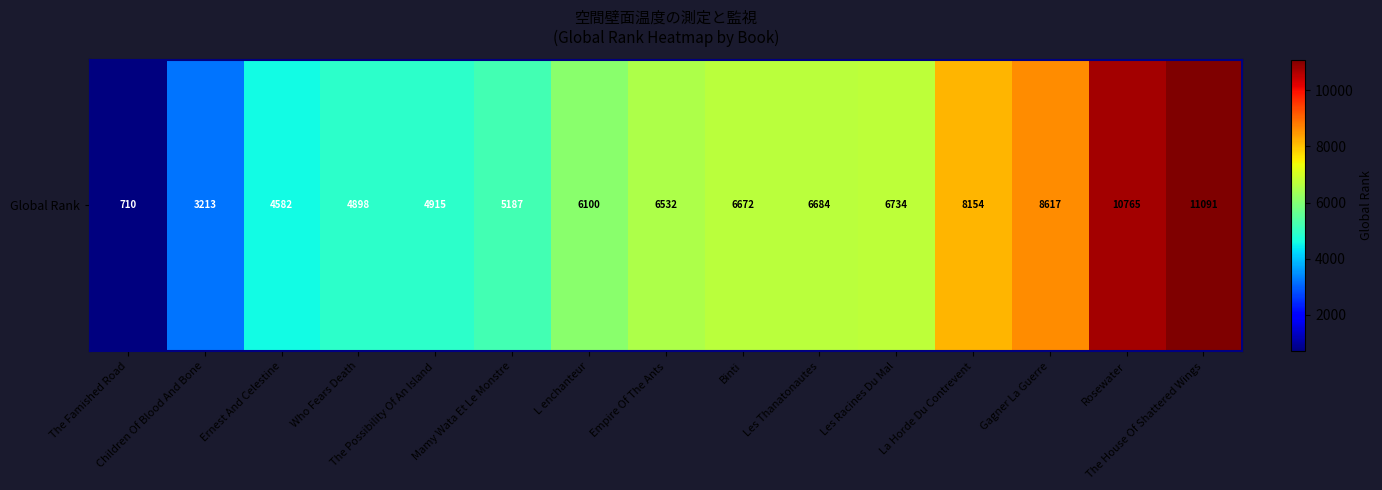

What is the sum of all values?

94854